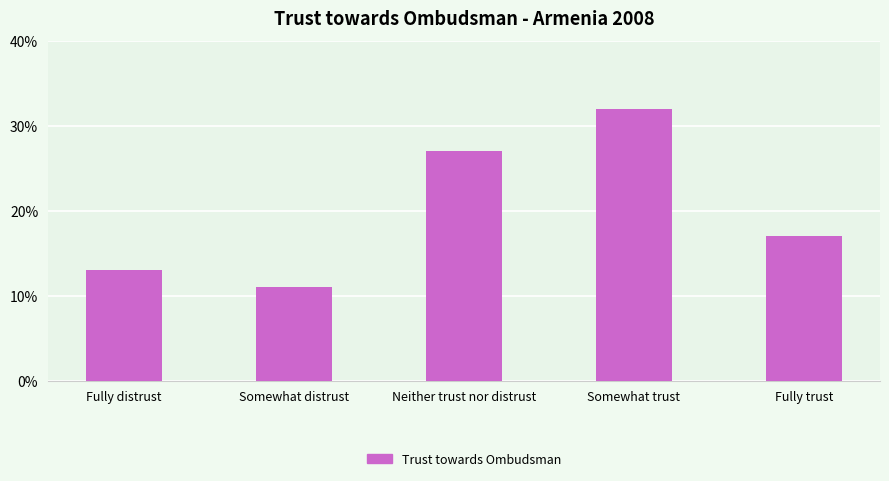

What is the difference between the values at Fully distrust and Somewhat trust?

19